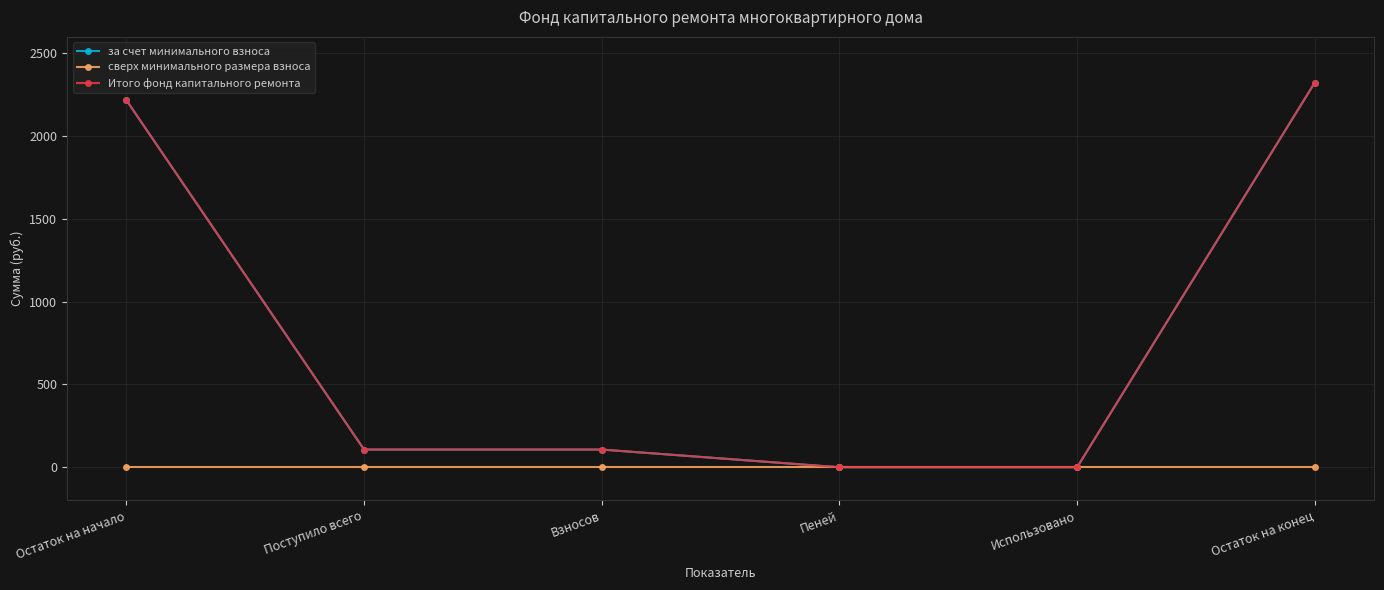

True or false: сверх минимального размера взноса has a value of 0.0 at Взносов.

True